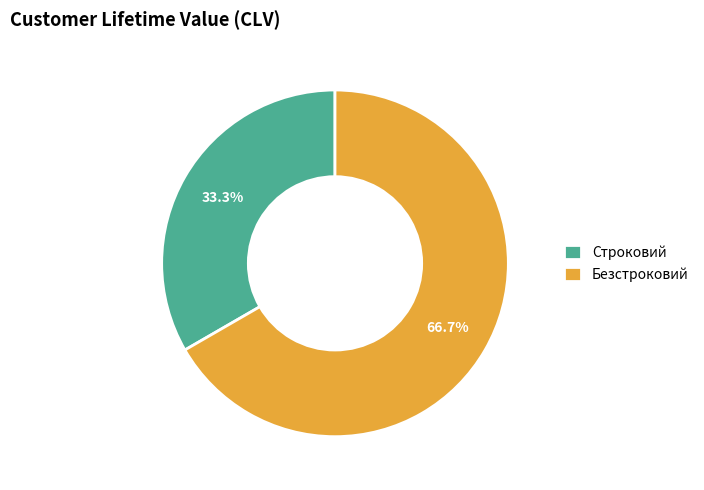

Is the sum of Строковий and Безстроковий greater than half?

Yes